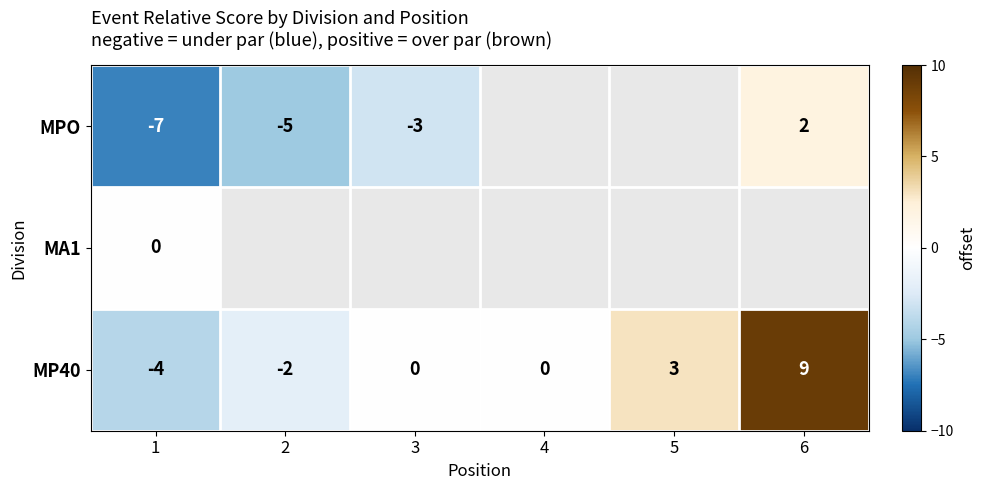

What is the difference between the highest and lowest values at 1?

7